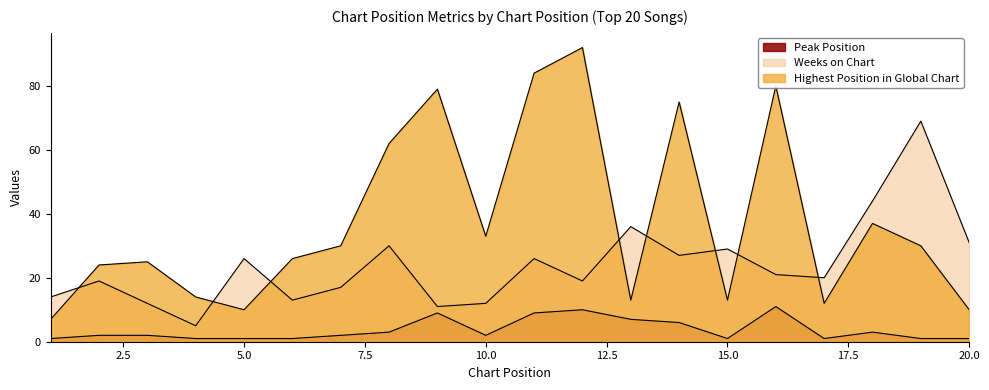

Does the chart display data point markers on the line(s)?

No